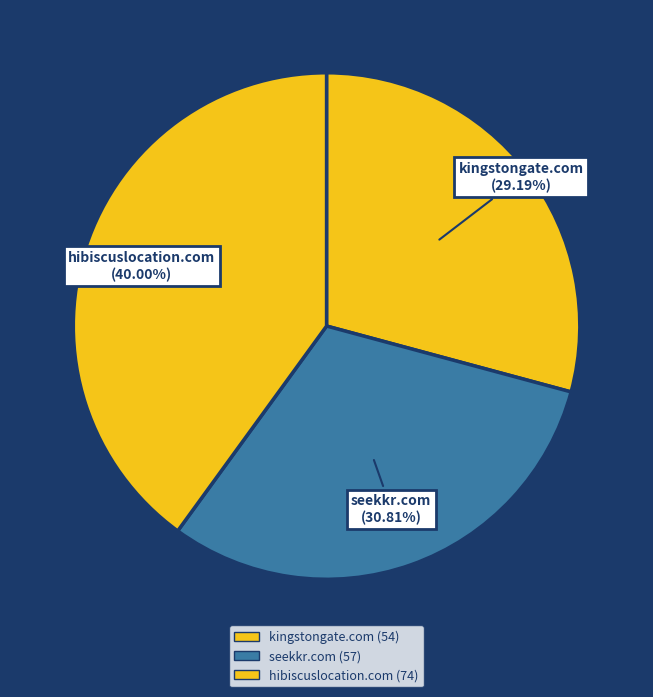

To the nearest percent, what is the average slice percentage?

33%